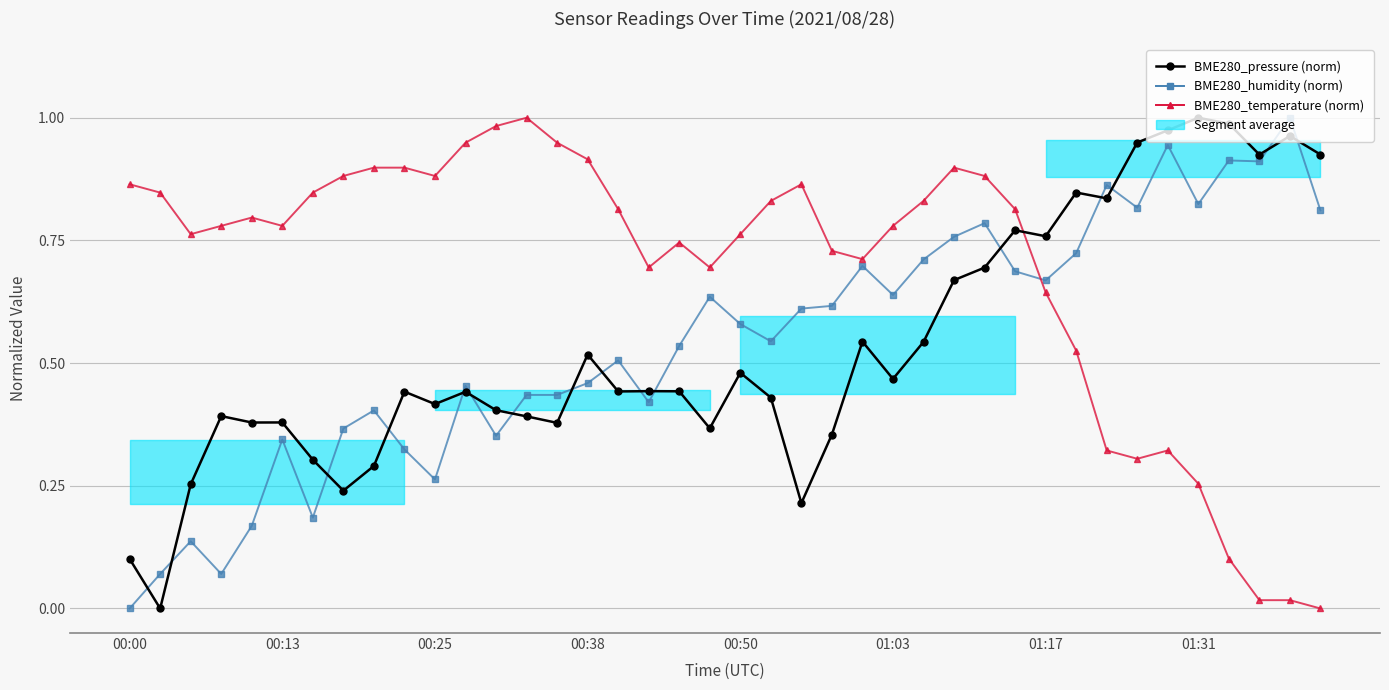

What is the difference between the BME280_humidity (norm) values at 20 and 34?

0.4